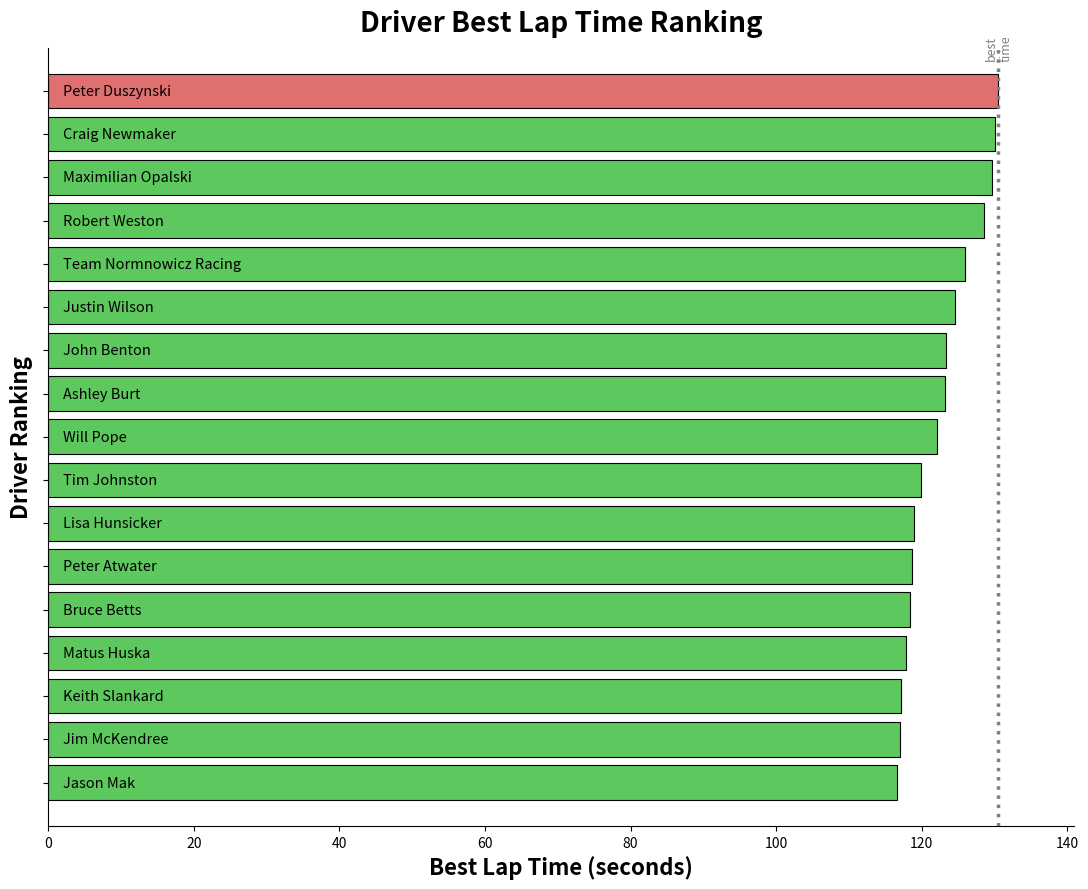

What is the value of the 15th bar from the top?

117.2